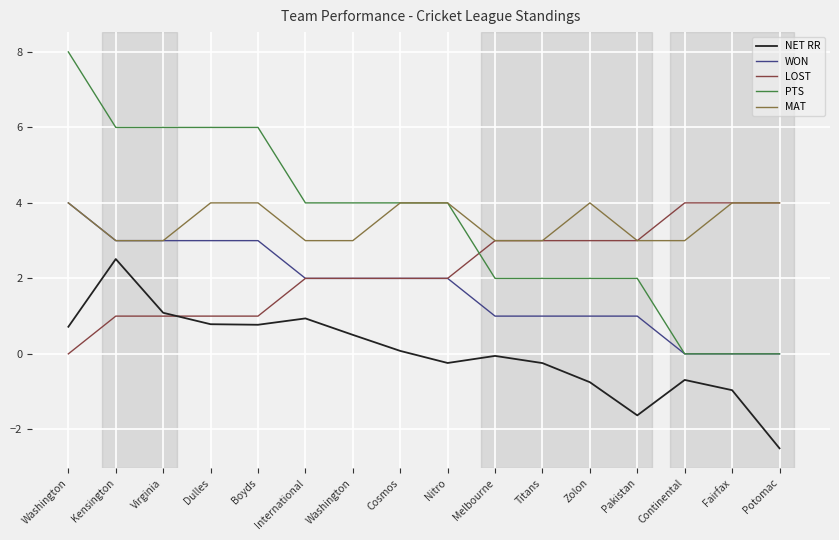

Which series has the largest total across all categories?

PTS